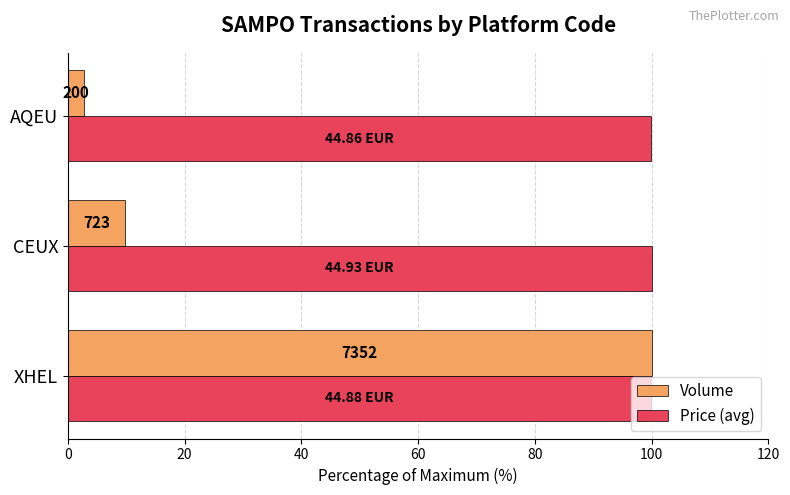

What are all the series names shown in the legend?

Volume, Price (avg)